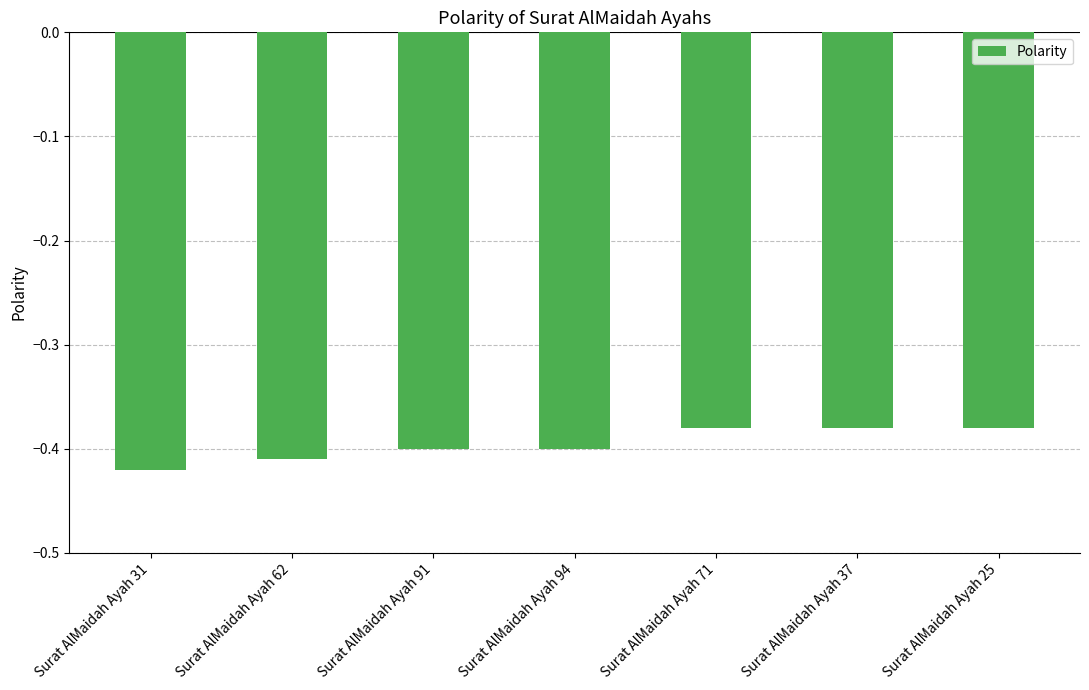

True or false: the data shows -0.1 at Surat AlMaidah Ayah 31.

False